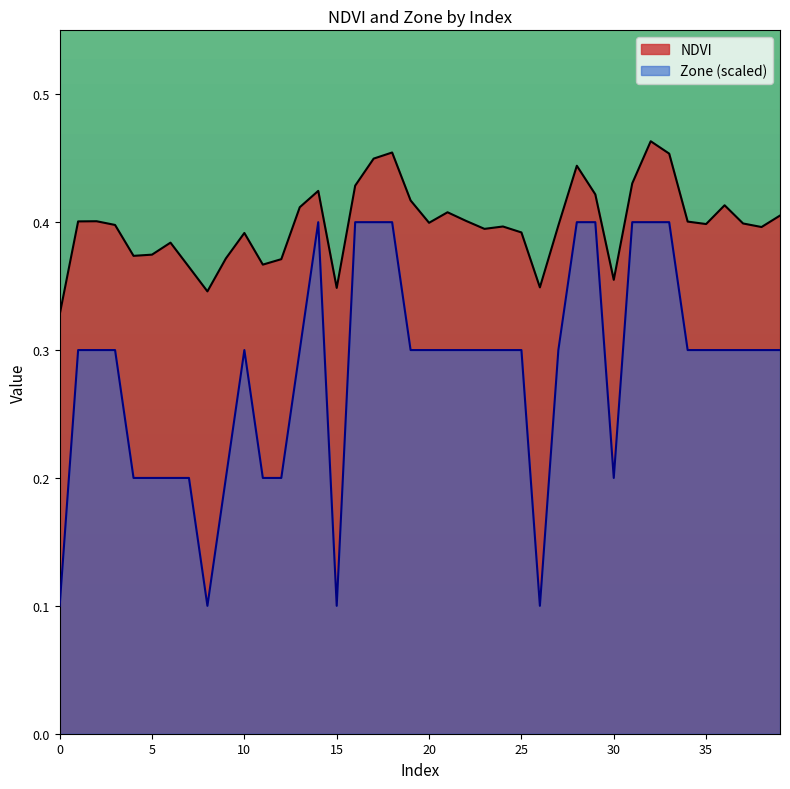

Rank the categories by Zone value from highest to lowest.

14, 16, 17, 18, 28, 29, 31, 32, 33, 1, 2, 3, 10, 13, 19, 20, 21, 22, 23, 24, 25, 27, 34, 35, 36, 37, 38, 39, 4, 5, 6, 7, 9, 11, 12, 30, 0, 8, 15, 26